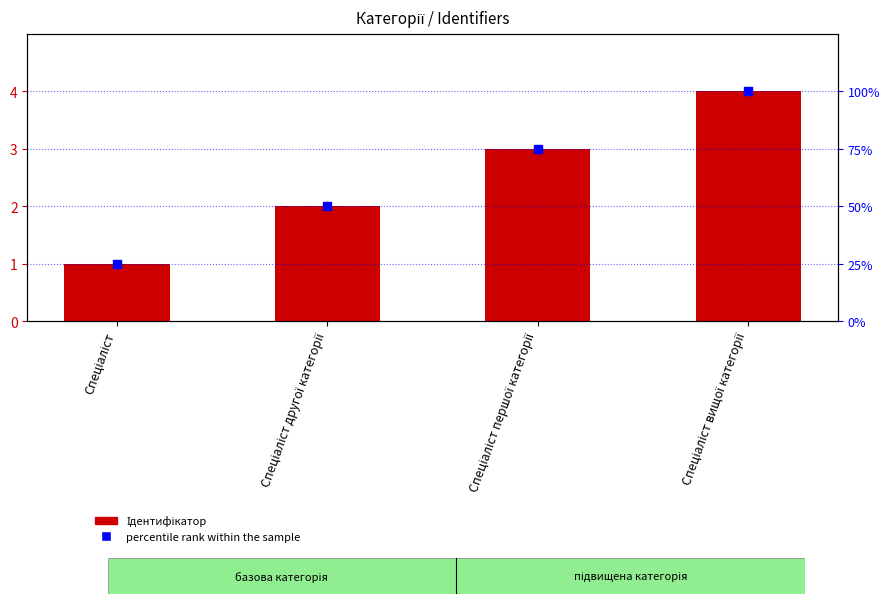

At which category is the sum across all series the highest?

Спеціаліст вищої категорії